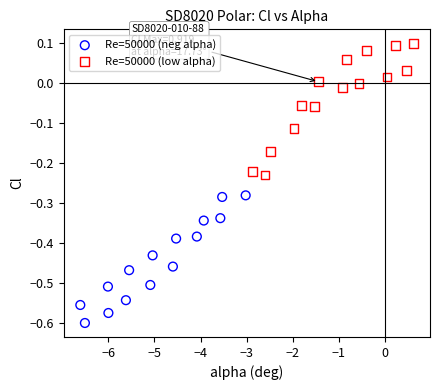

Which series has the widest spread of Y values?

Re=50000 (low alpha)